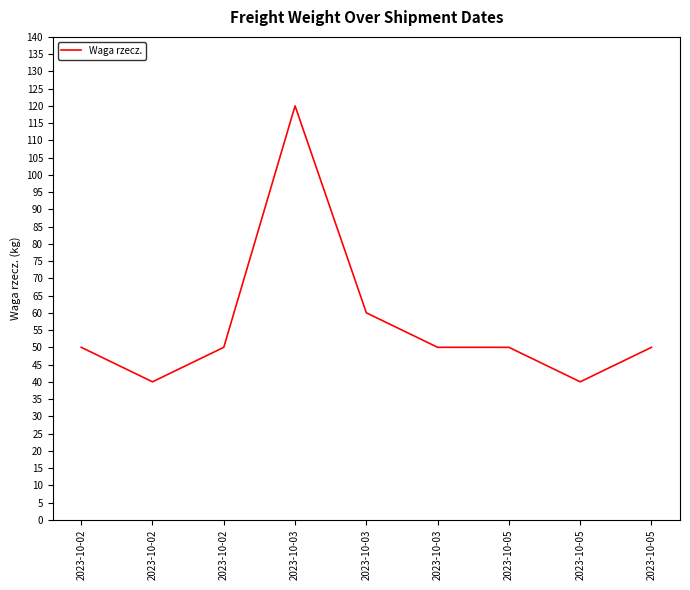

Count the number of categories in the chart.

9